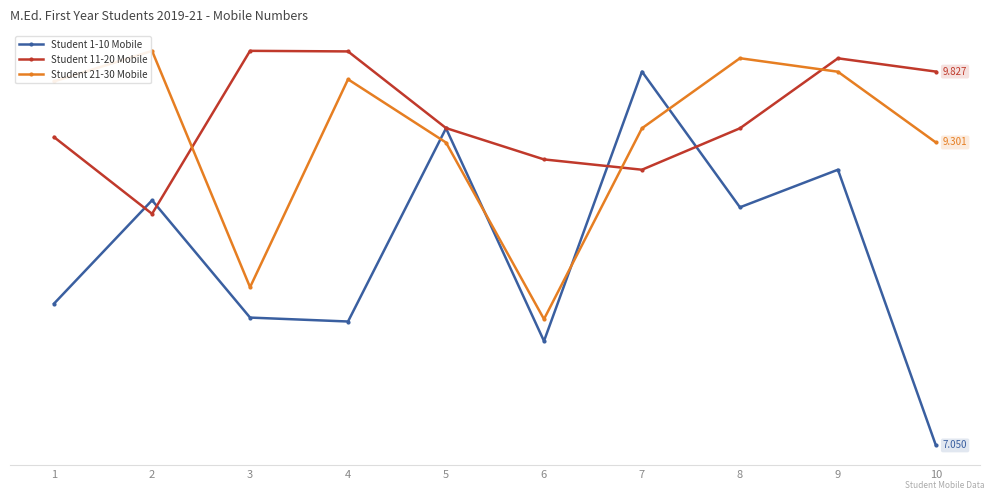

What are all the series names shown in the legend?

Student 1-10 Mobile, Student 11-20 Mobile, Student 21-30 Mobile